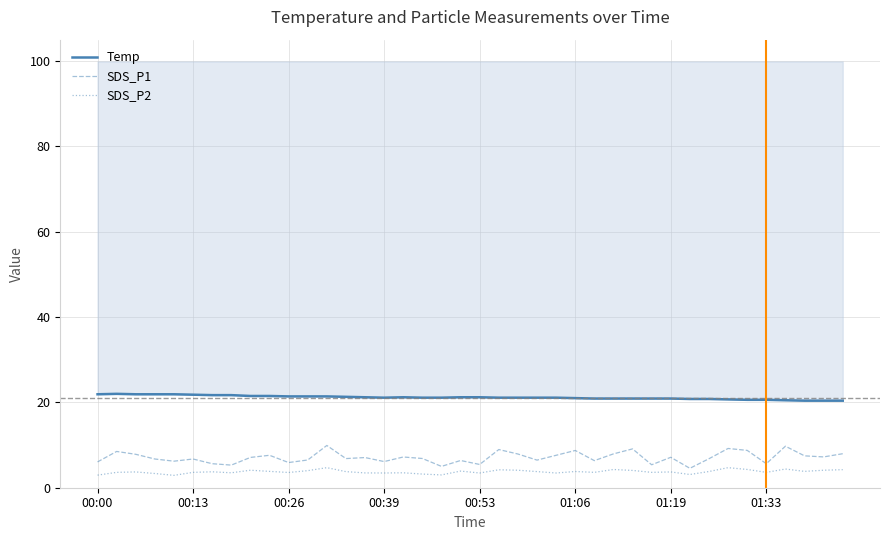

Which series has the largest range (max minus min)?

SDS_P1